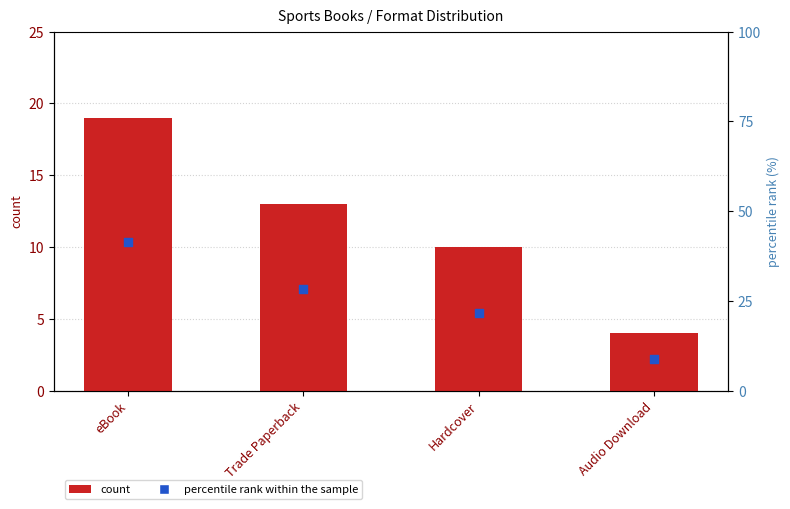

Which series contains the highest Y value?

percentile rank within the sample